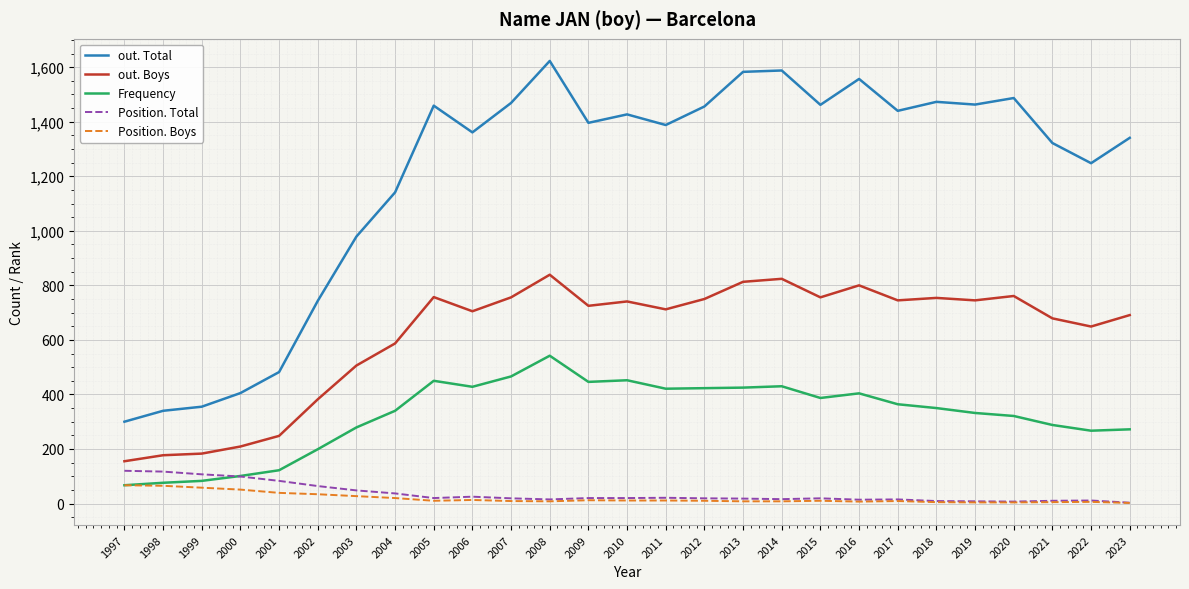

True or false: out. Boys and Position. Boys cross at least once.

False